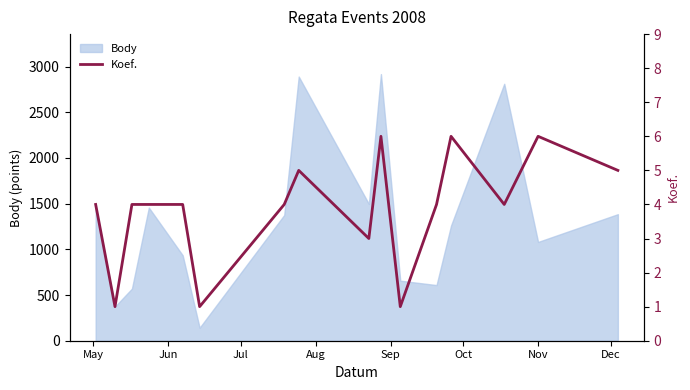

What is the difference between the second highest and minimum values?

5